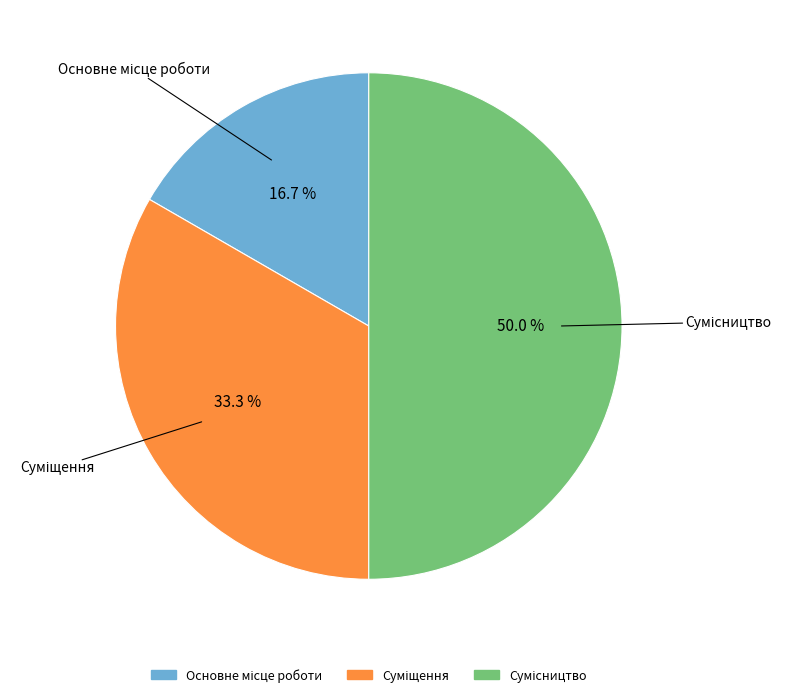

Is the sum of Основне місце роботи and Сумісництво greater than half?

Yes